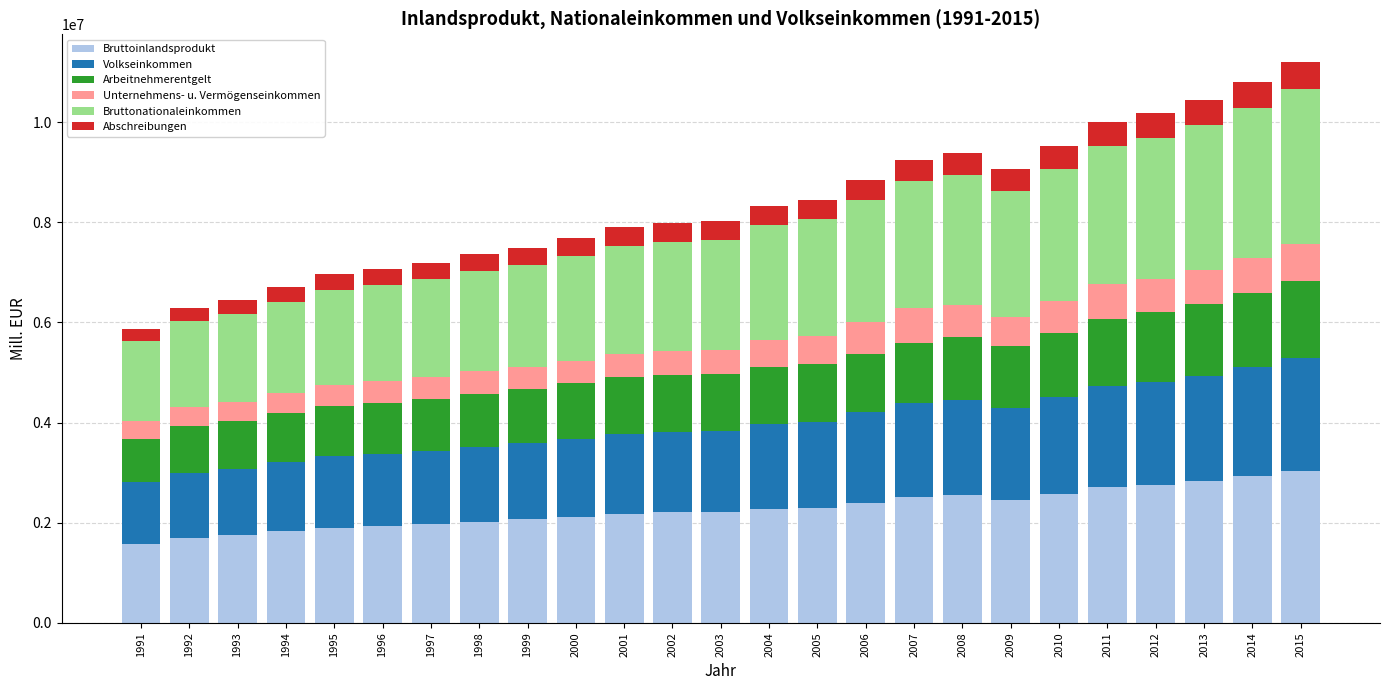

What is the difference between the maximum and minimum values in the Bruttoinlandsprodukt series?

1453020